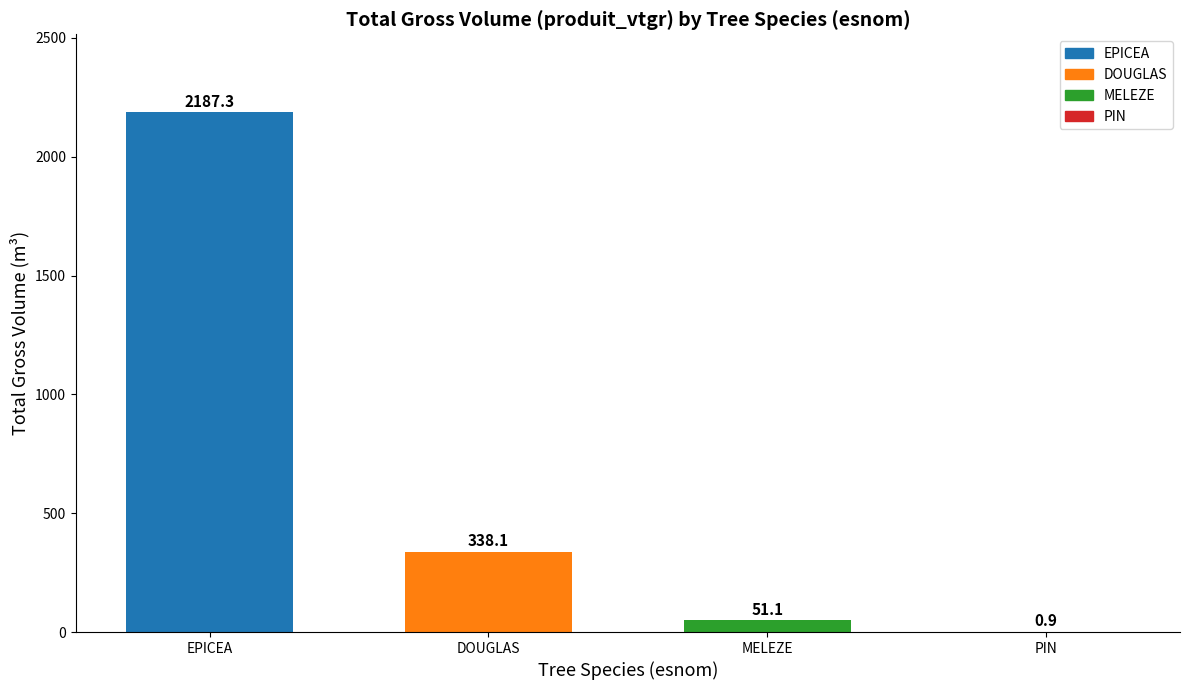

Reading right to left, transcribe all the data shown in this chart.

PIN=0.9	MELEZE=51.1	DOUGLAS=338.1	EPICEA=2187.3